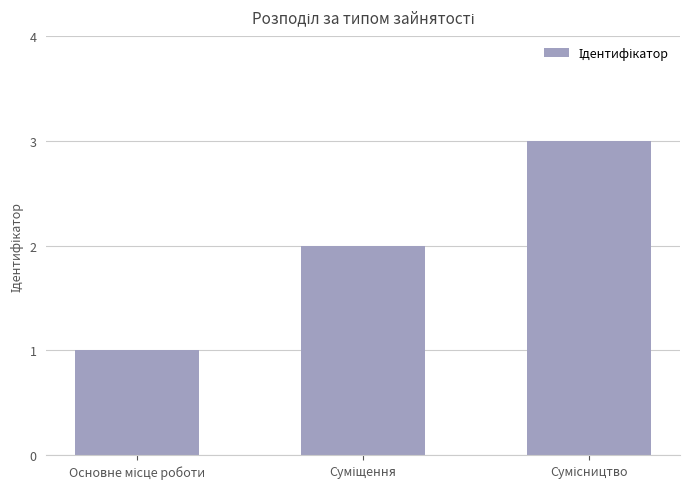

What is the maximum value shown in the chart?

3